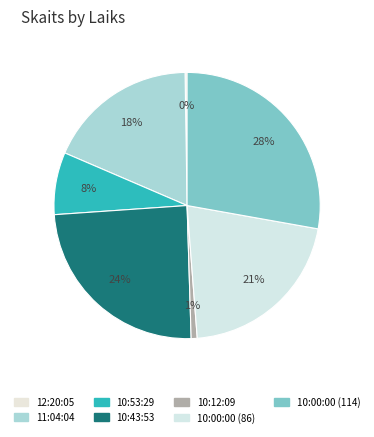

To the nearest percent, what is the average slice percentage?

14%